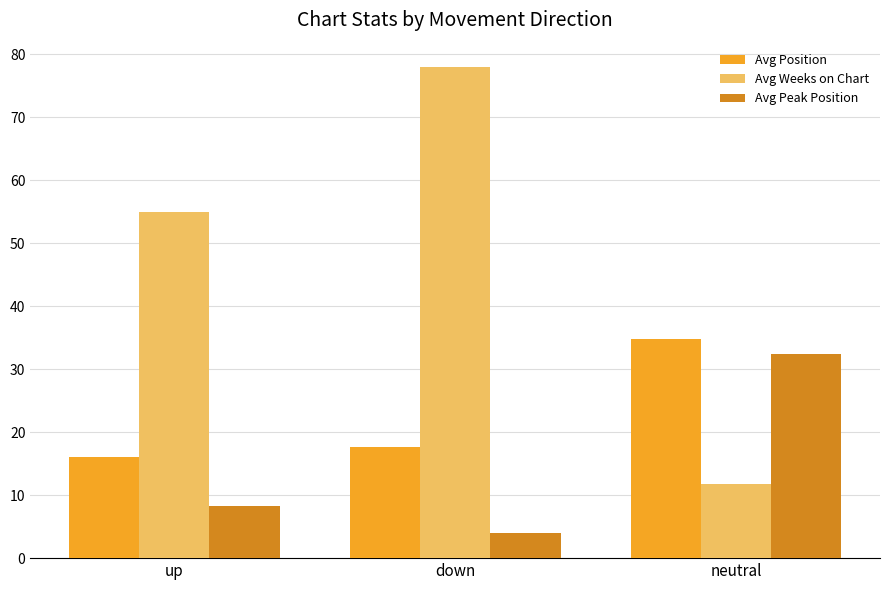

What is the total value across all series at down?

99.5